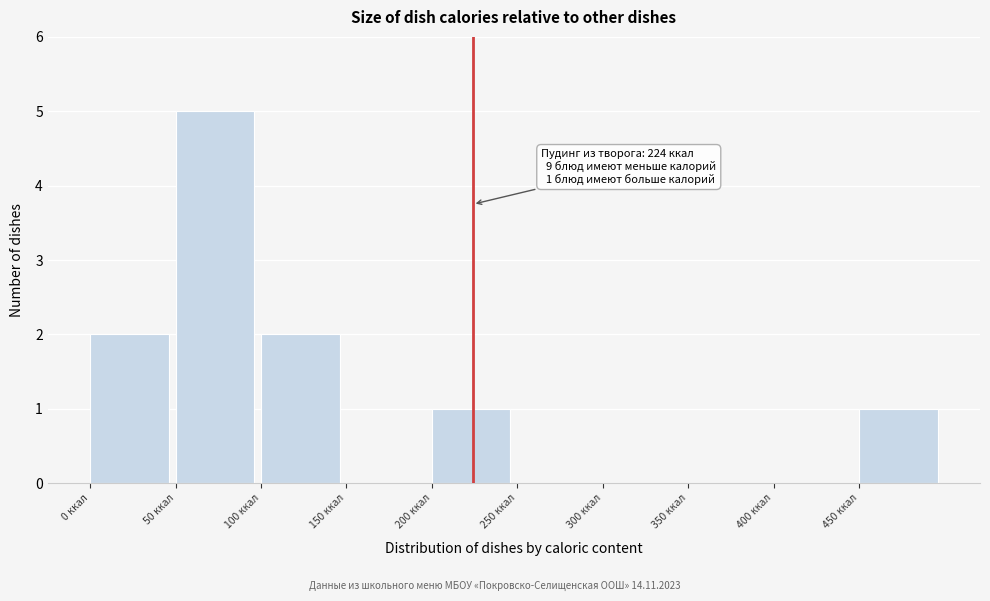

Over which range of the x-axis is the bar tallest?

50 to 100